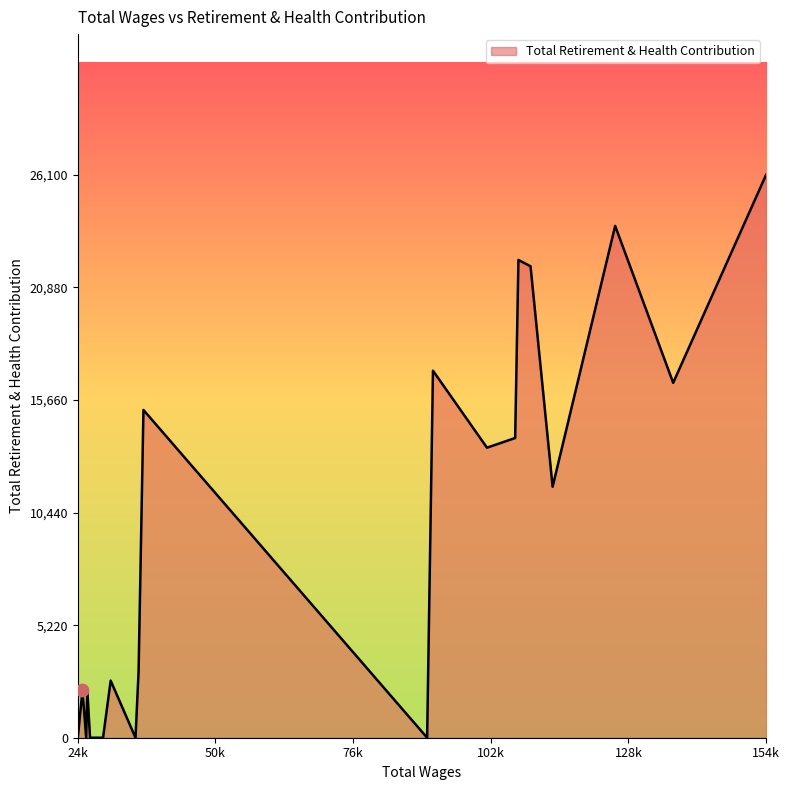

What is the maximum value shown in the chart?

26100